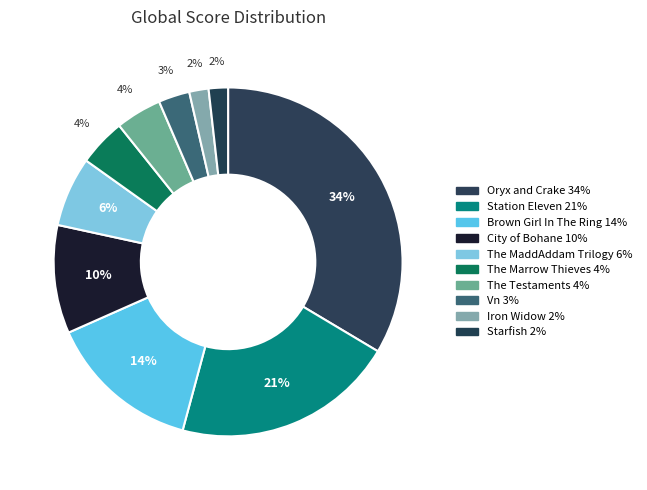

How many slices are in this pie chart?

10